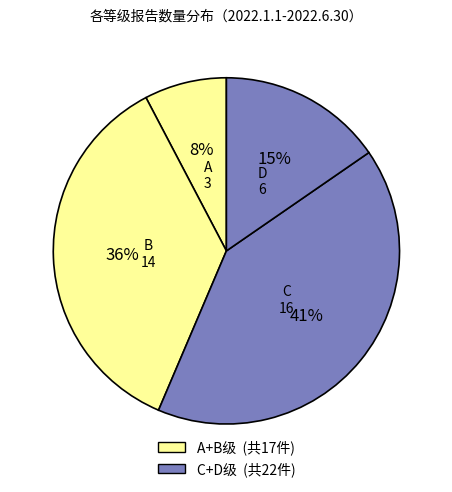

To the nearest percent, what portion does C represent?

41%